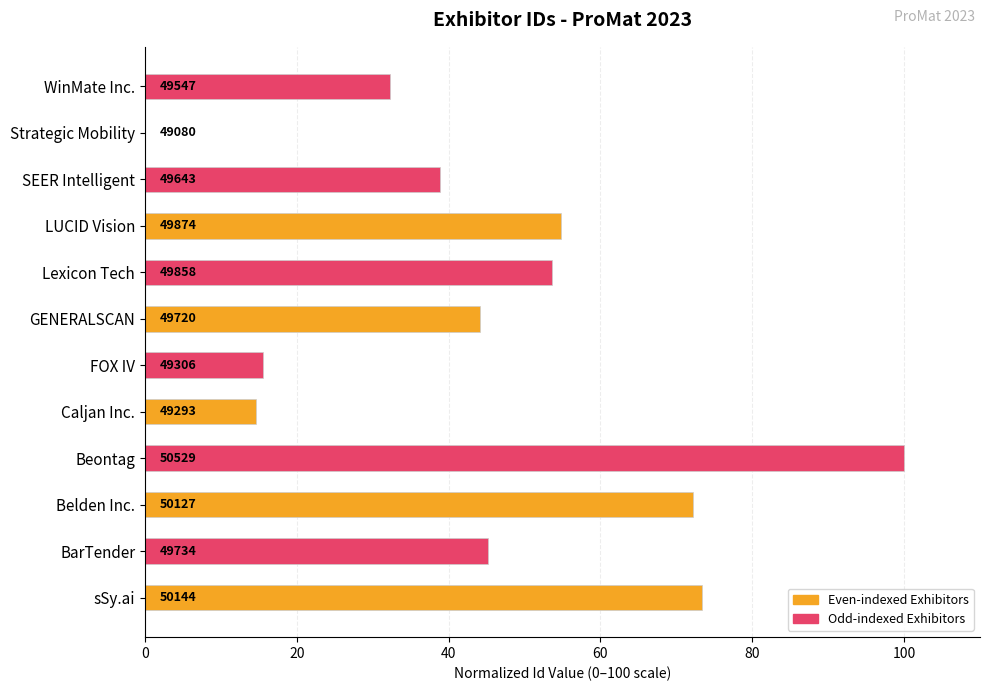

Are the bars horizontal?

Yes